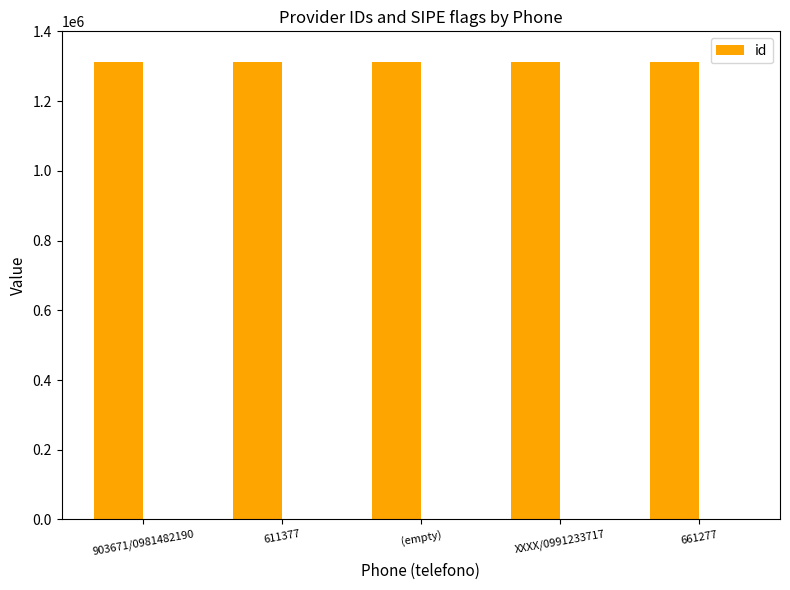

Which category has the lowest value across all series?

611377